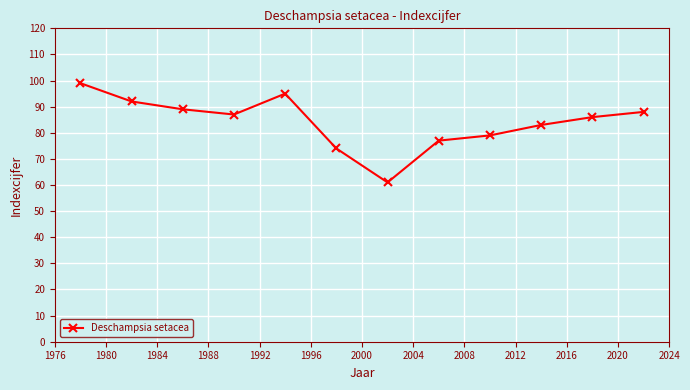

What is the minimum value shown in the chart?

61